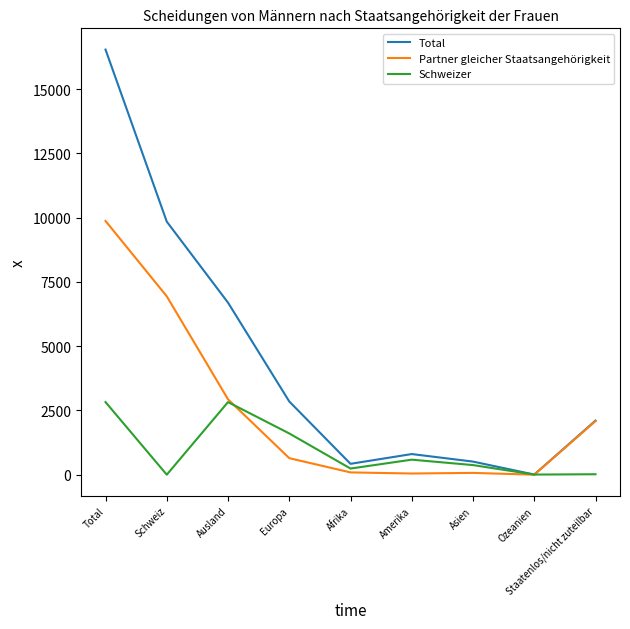

What is the difference between the highest and lowest values at Total?

13717